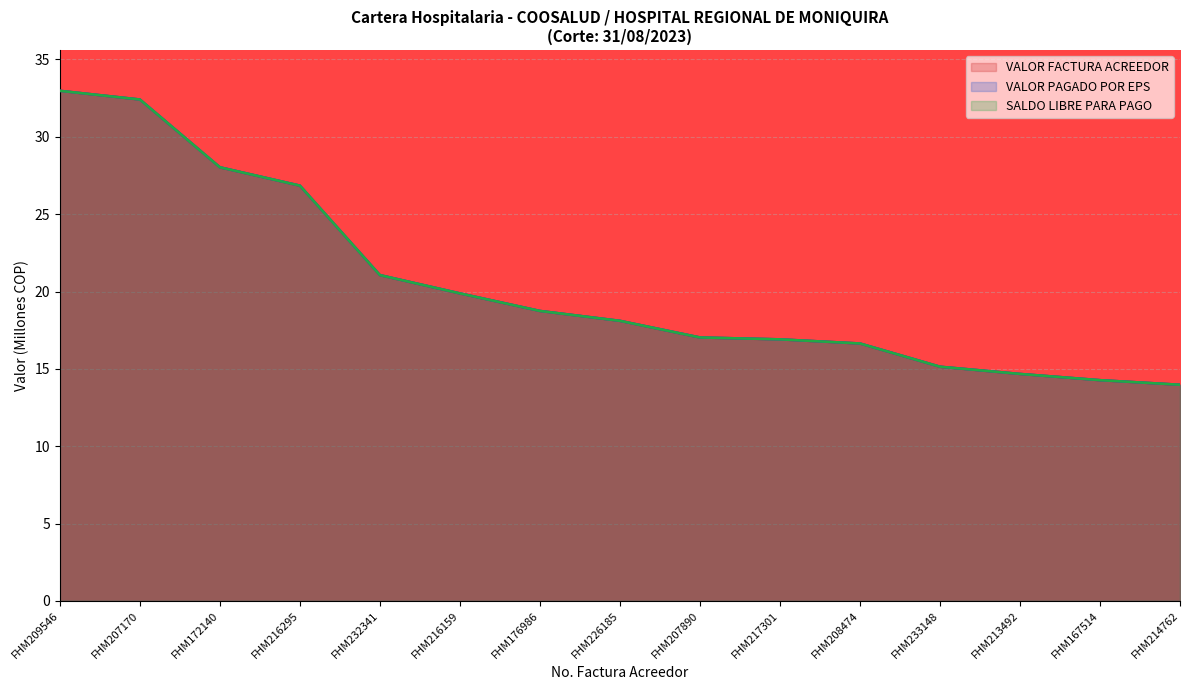

True or false: VALOR PAGADO POR EPS and VALOR FACTURA ACREEDOR cross at least once.

False